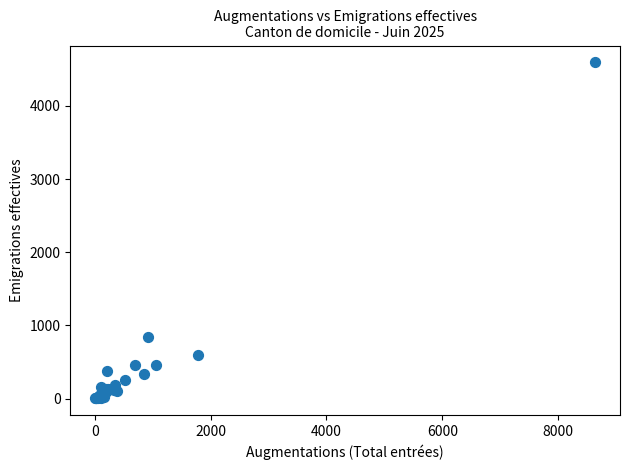

What Y value in the scatter plot is closest to 2299?

842